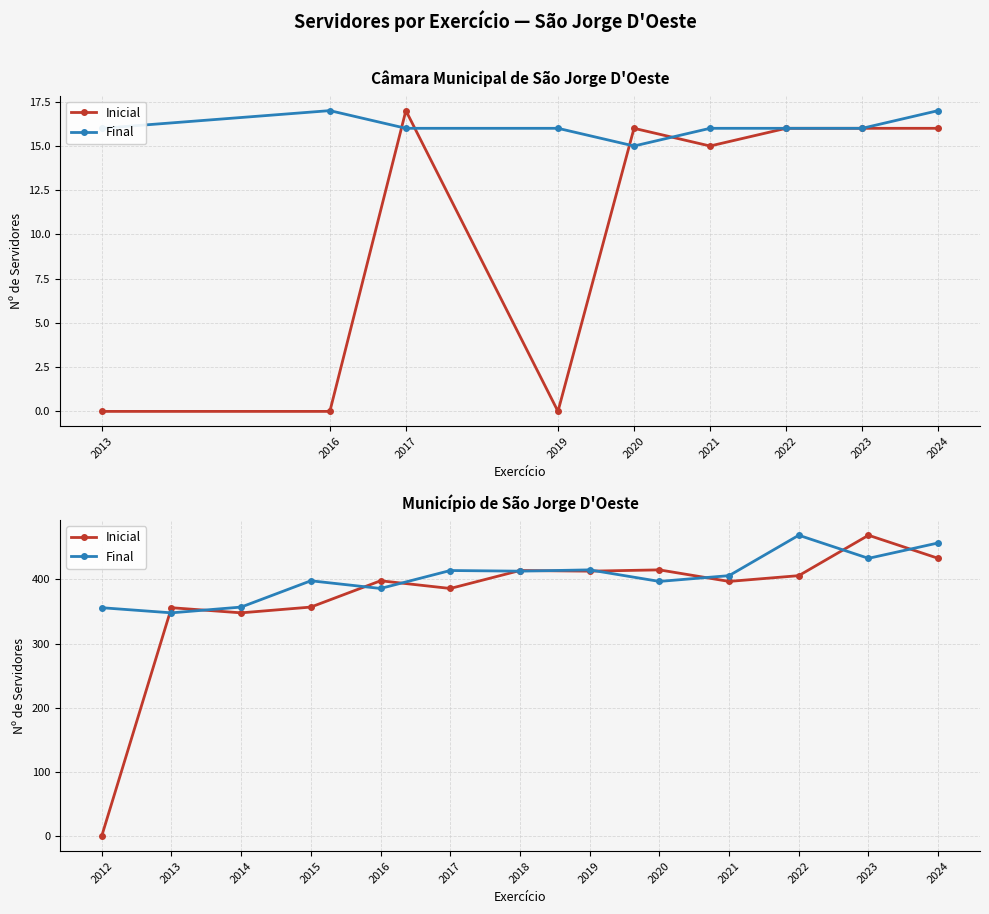

What is the label of the 8th point from the right?

2019